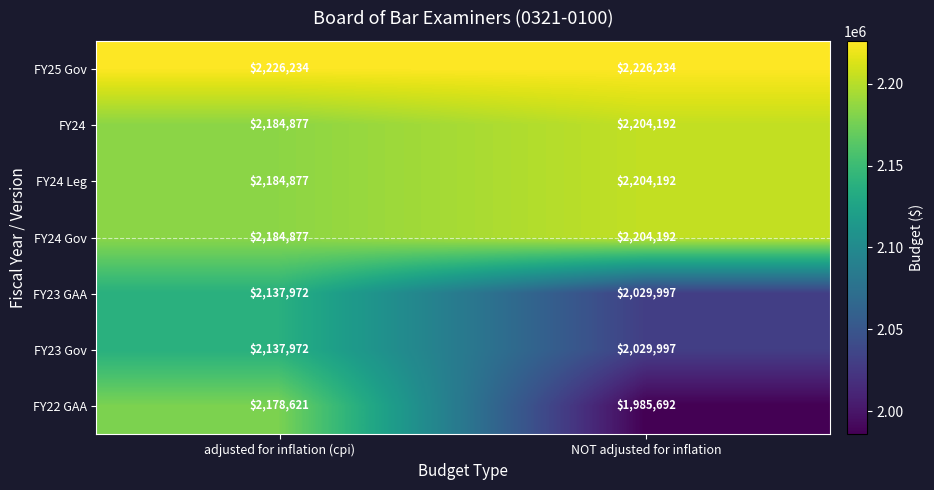

List the labels in order of FY24 value, smallest first.

adjusted for inflation (cpi), NOT adjusted for inflation